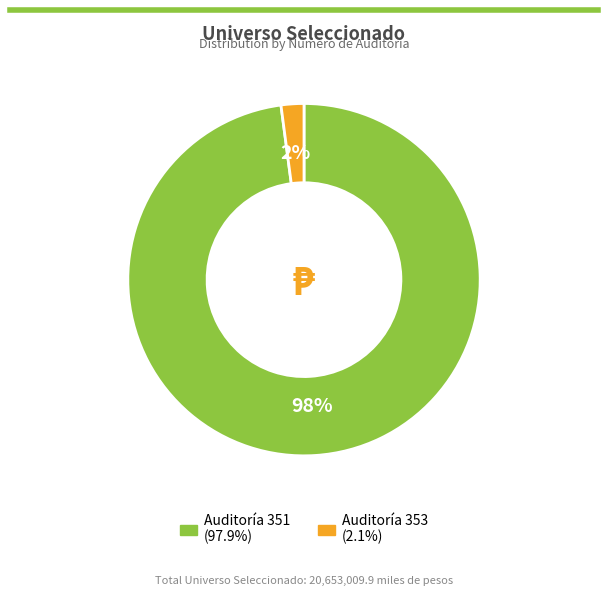

To the nearest percent, what is the average slice percentage?

50%